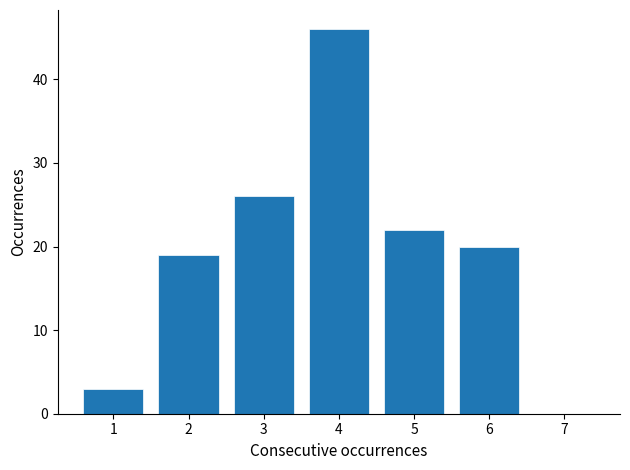

Reading left to right, list every bar in this chart as the range it spans on the x-axis followed by its height. The values are not printed on the chart, so give them approximately, as read against the axis.

0.5 to 1.5: 3
1.5 to 2.5: 19
2.5 to 3.5: 26
3.5 to 4.5: 46
4.5 to 5.5: 22
5.5 to 6.5: 20
6.5 to 7.5: 0